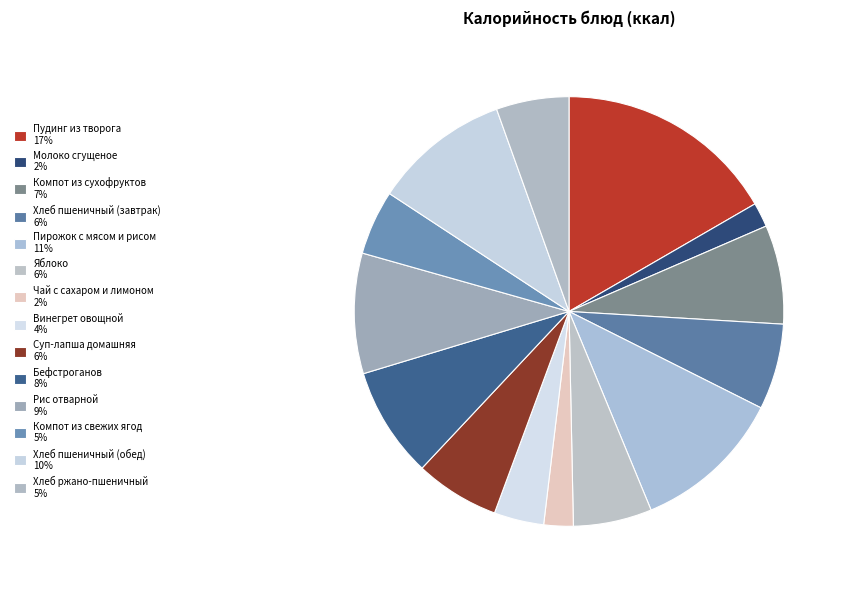

True or false: Хлеб пшеничный (обед) accounts for 10% of the total.

True